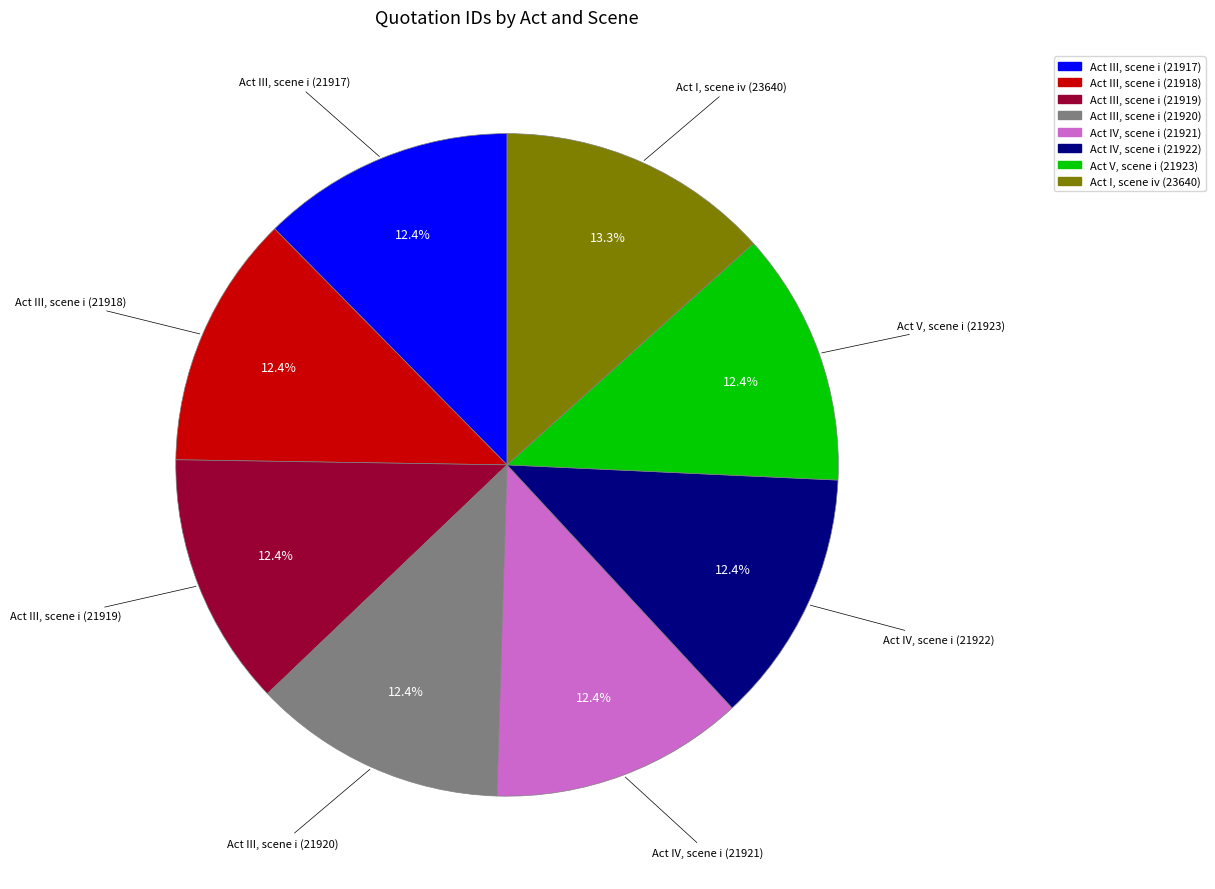

Which category has the biggest portion of the pie?

Act I, scene iv (23640)